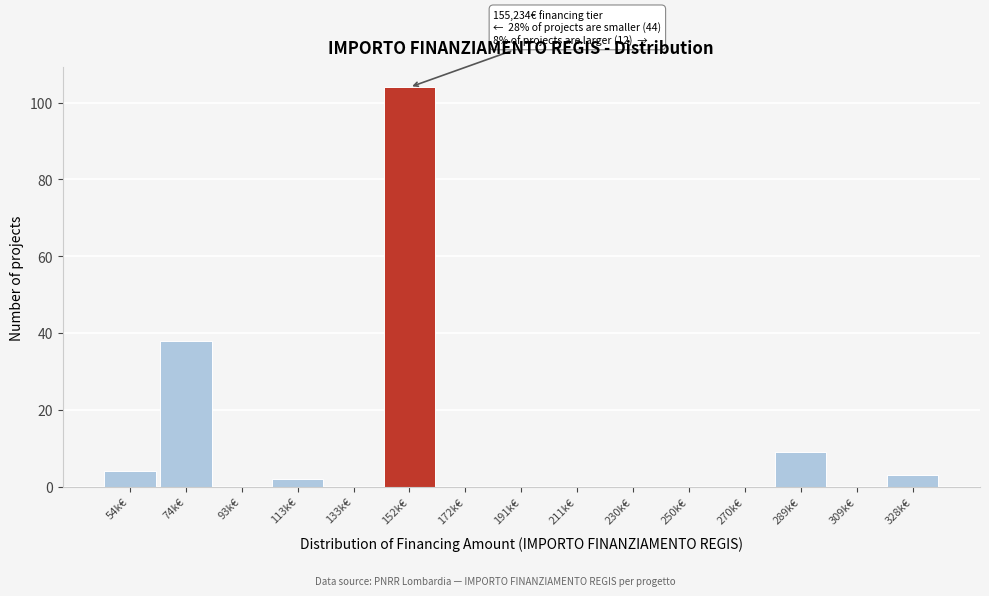

Reading left to right, transcribe all the data shown in this chart.

54k€=4	74k€=38	93k€=0	113k€=2	133k€=0	152k€=104	172k€=0	191k€=0	211k€=0	230k€=0	250k€=0	270k€=0	289k€=9	309k€=0	328k€=3